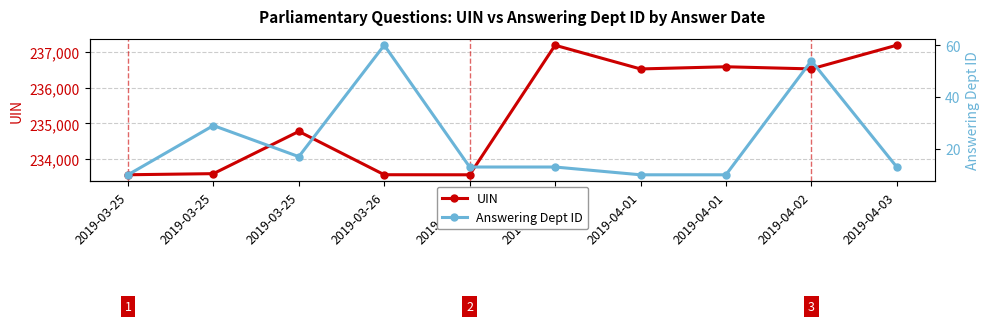

What is the spread (max minus min) of values at 2019-03-27?

233551